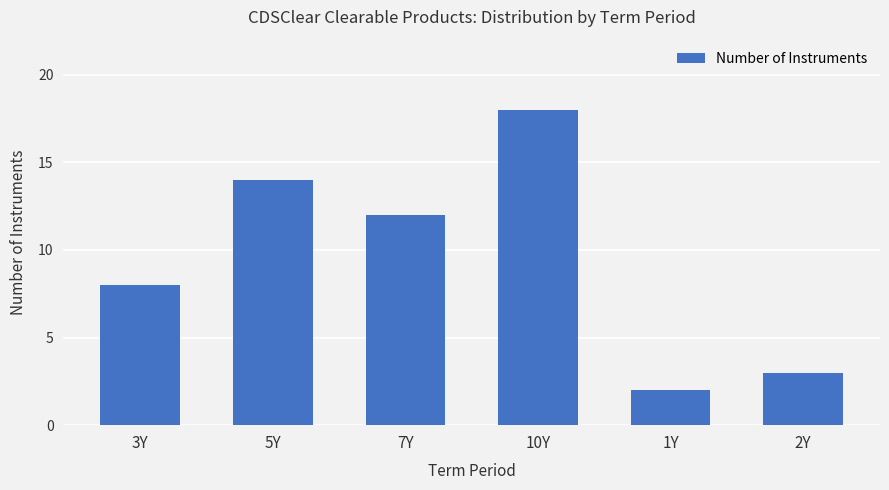

Reading right to left, extract all data points from this chart.

3	2	18	12	14	8